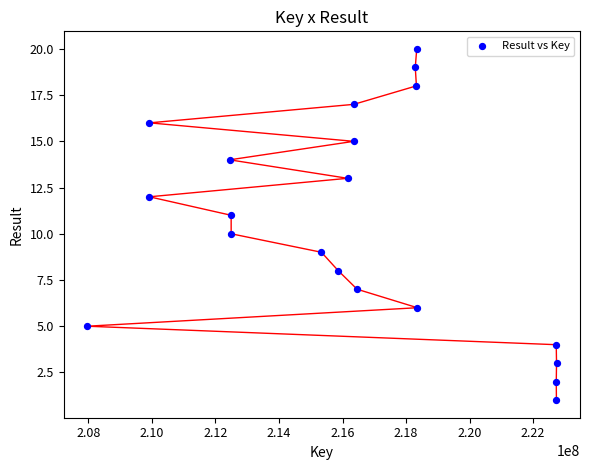

What is the range of X values (max minus min)?

14776816